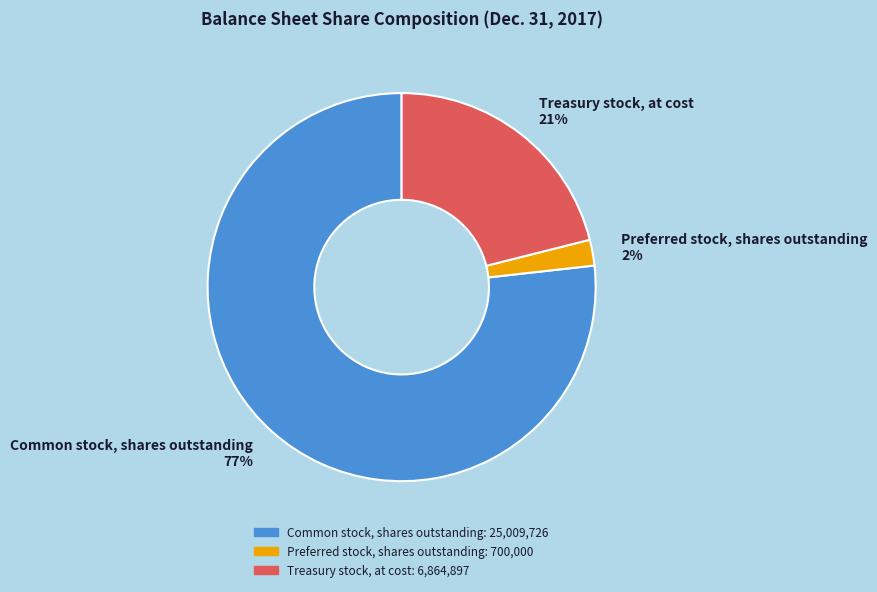

Which has a higher value, Treasury stock, at cost or Preferred stock, shares outstanding?

Treasury stock, at cost